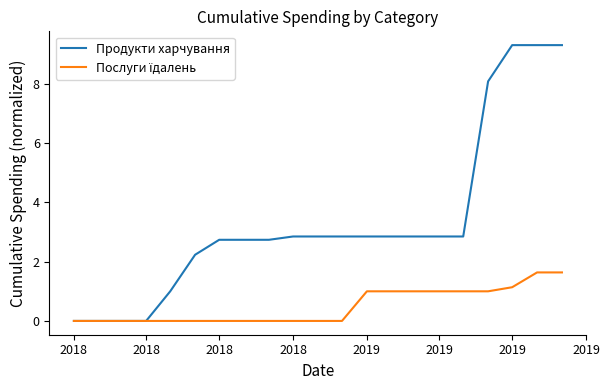

Which series has the largest total across all categories?

Продукти харчування